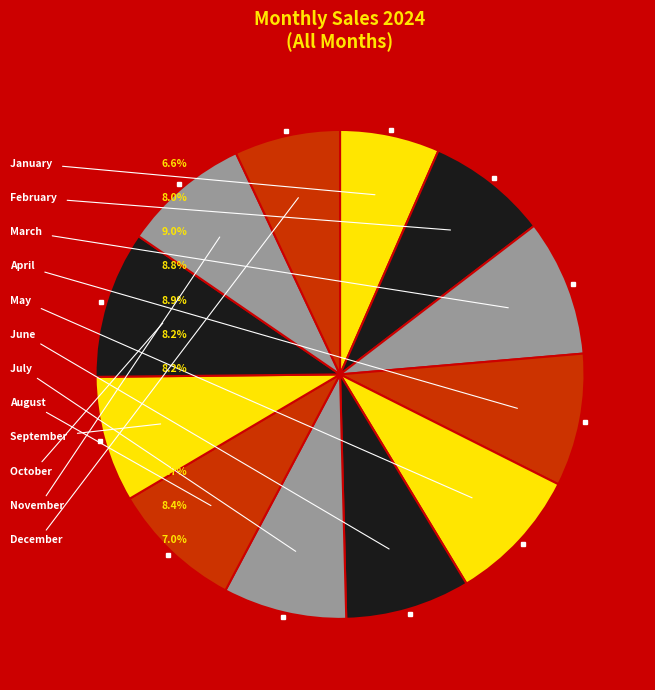

How many slices are in this pie chart?

12